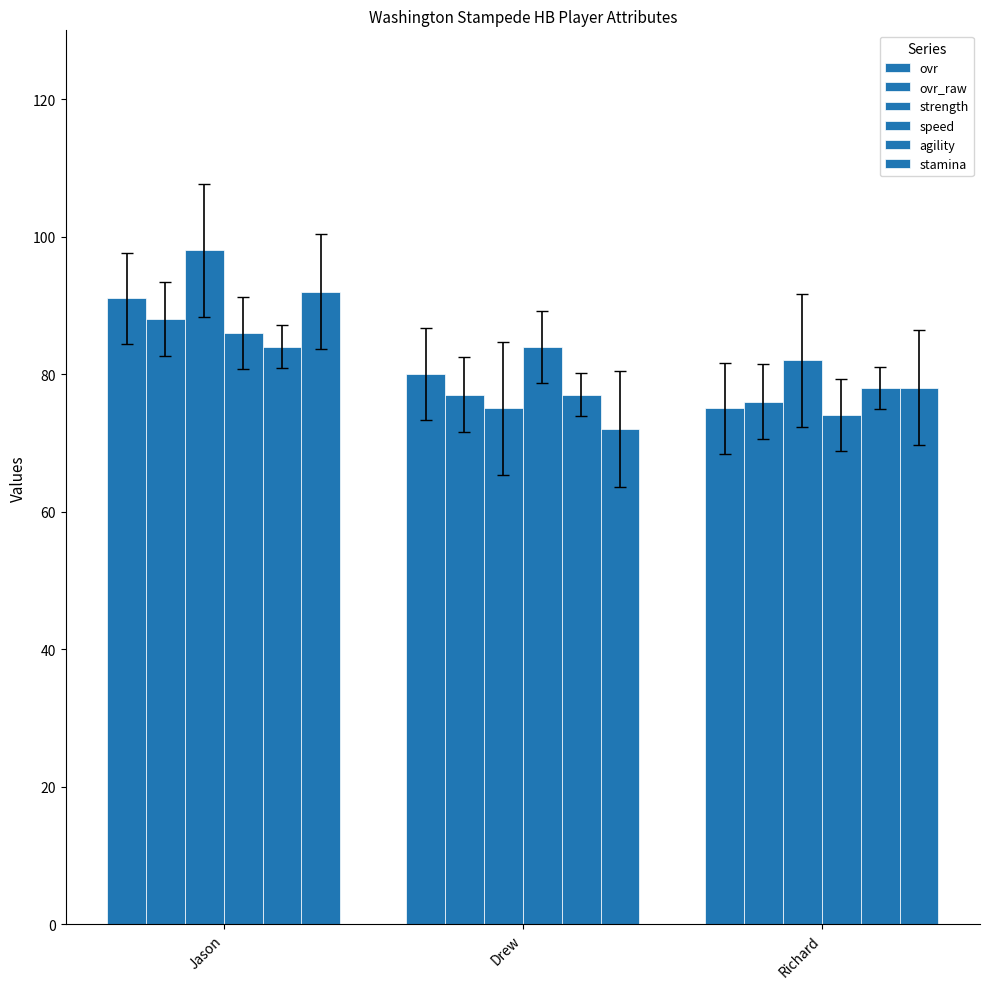

How many categories are shown in the chart?

3